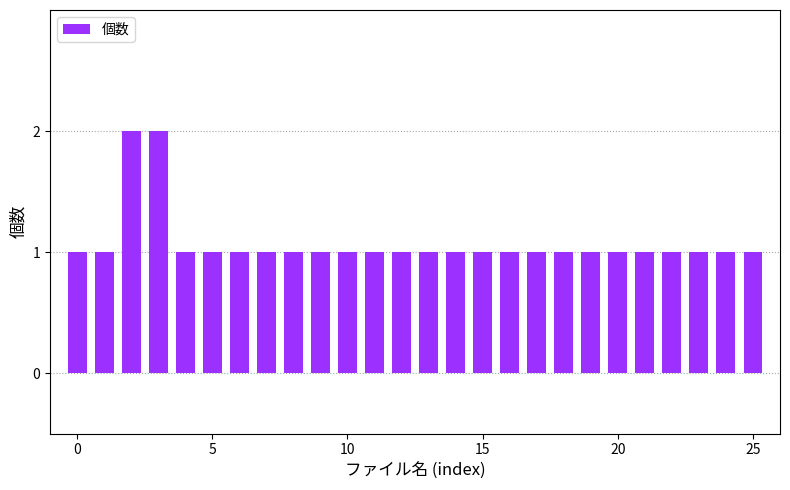

What is the sum of all values?

28